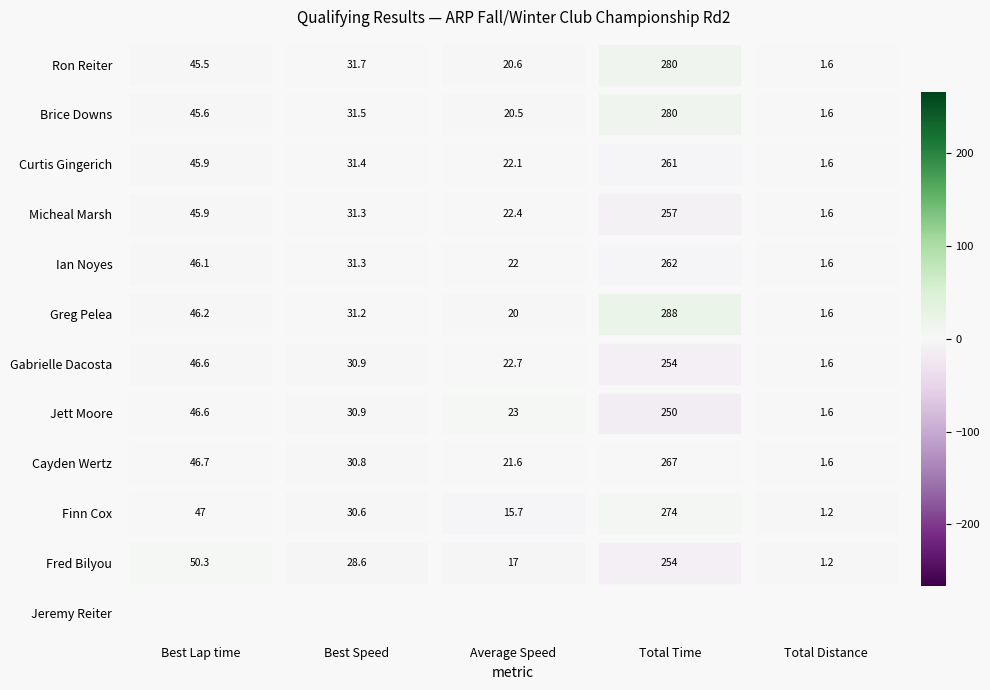

Which category has the highest value in the Brice Downs series?

Total Time